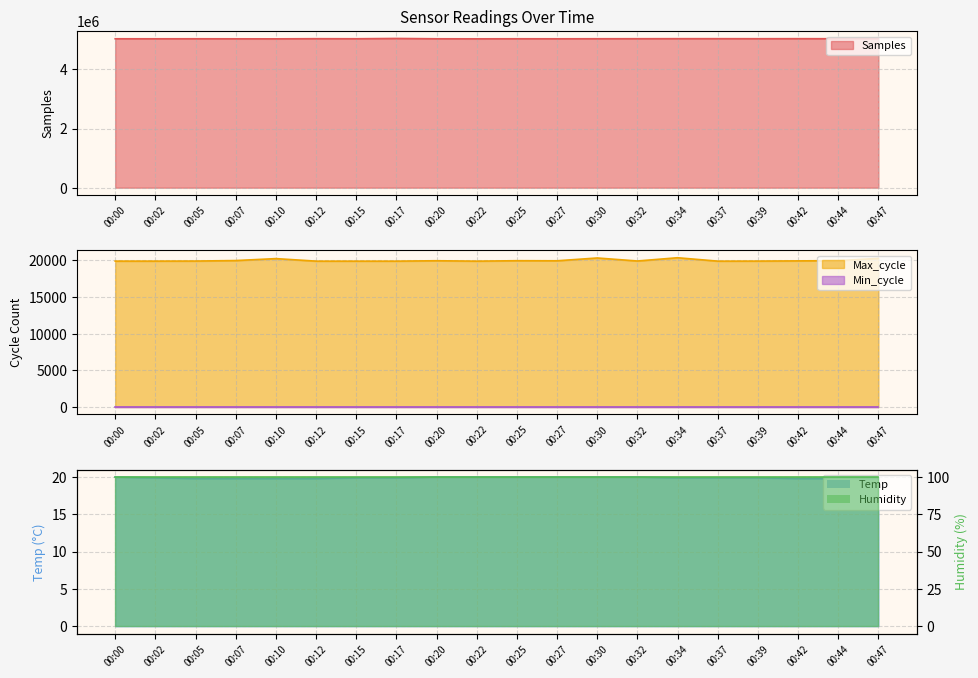

Between 00:30 and 00:10, which is larger?

00:30